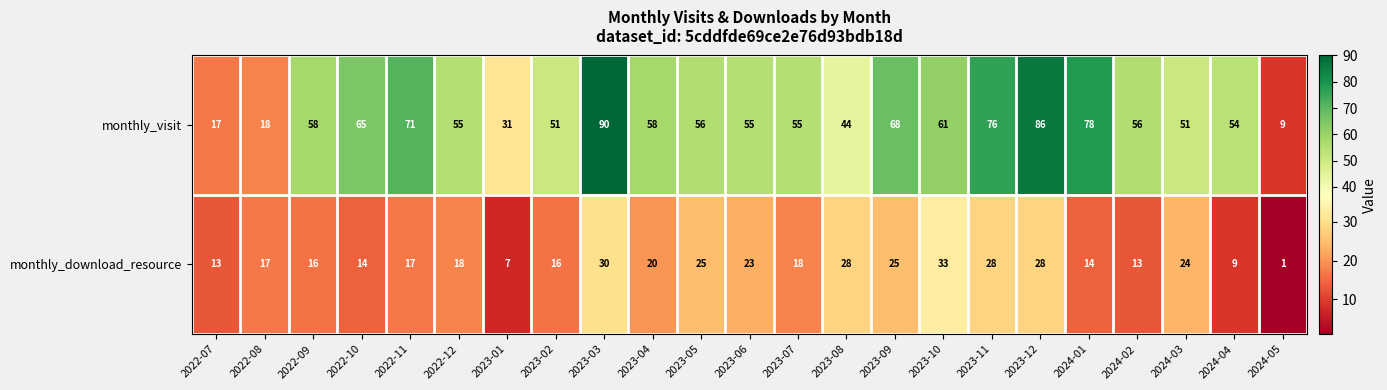

Which series has the largest total across all categories?

monthly_visit